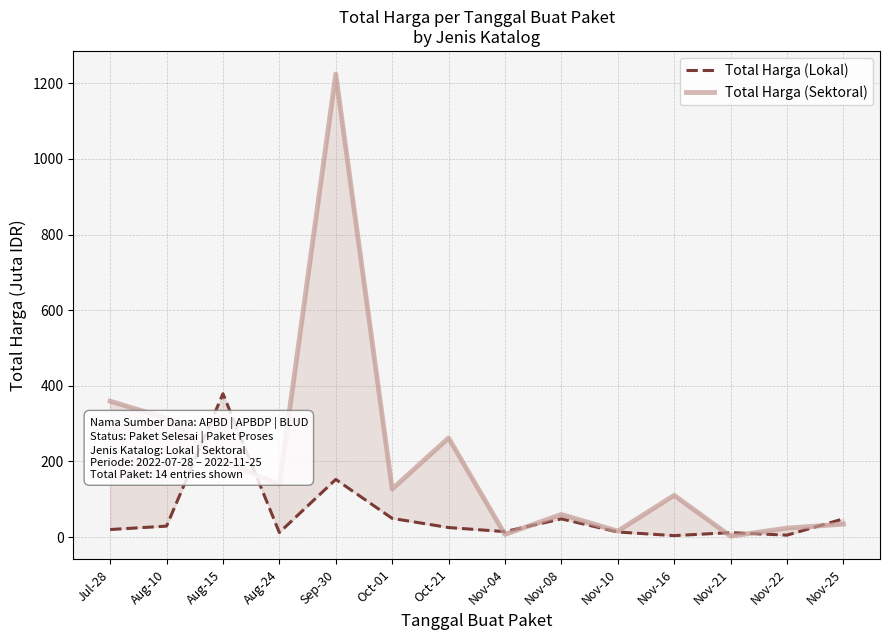

What is the spread (max minus min) of values at Aug-24?

127.8